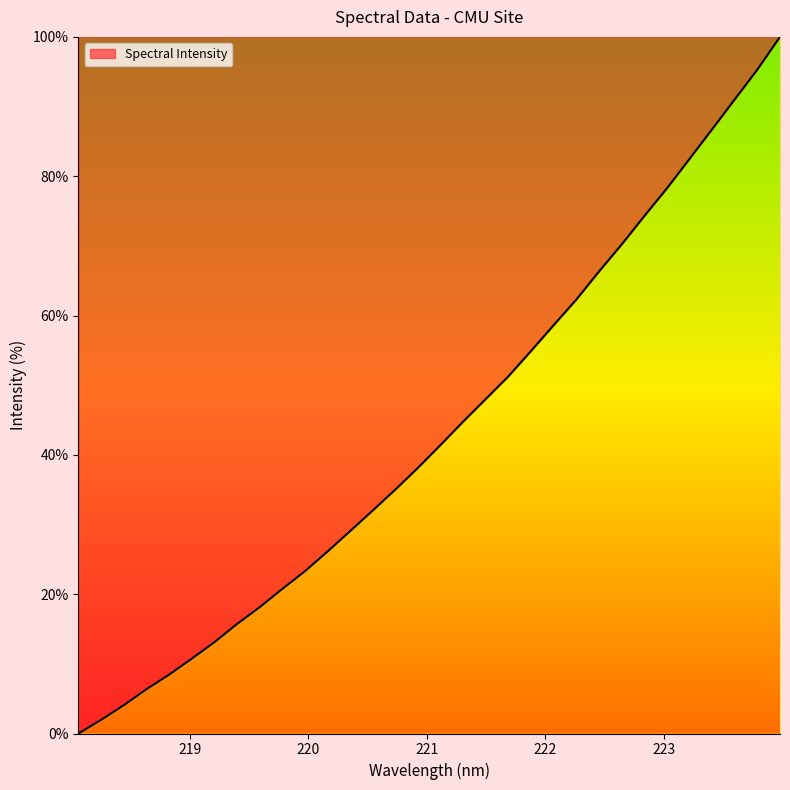

What is the maximum value shown in the chart?

100.0